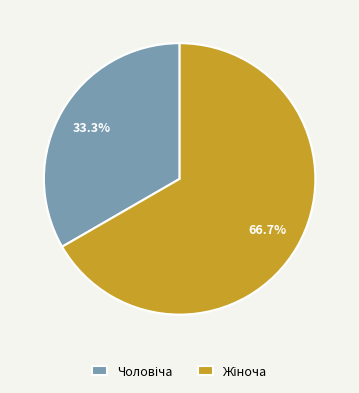

Is there any slice that represents more than half of the pie?

Yes